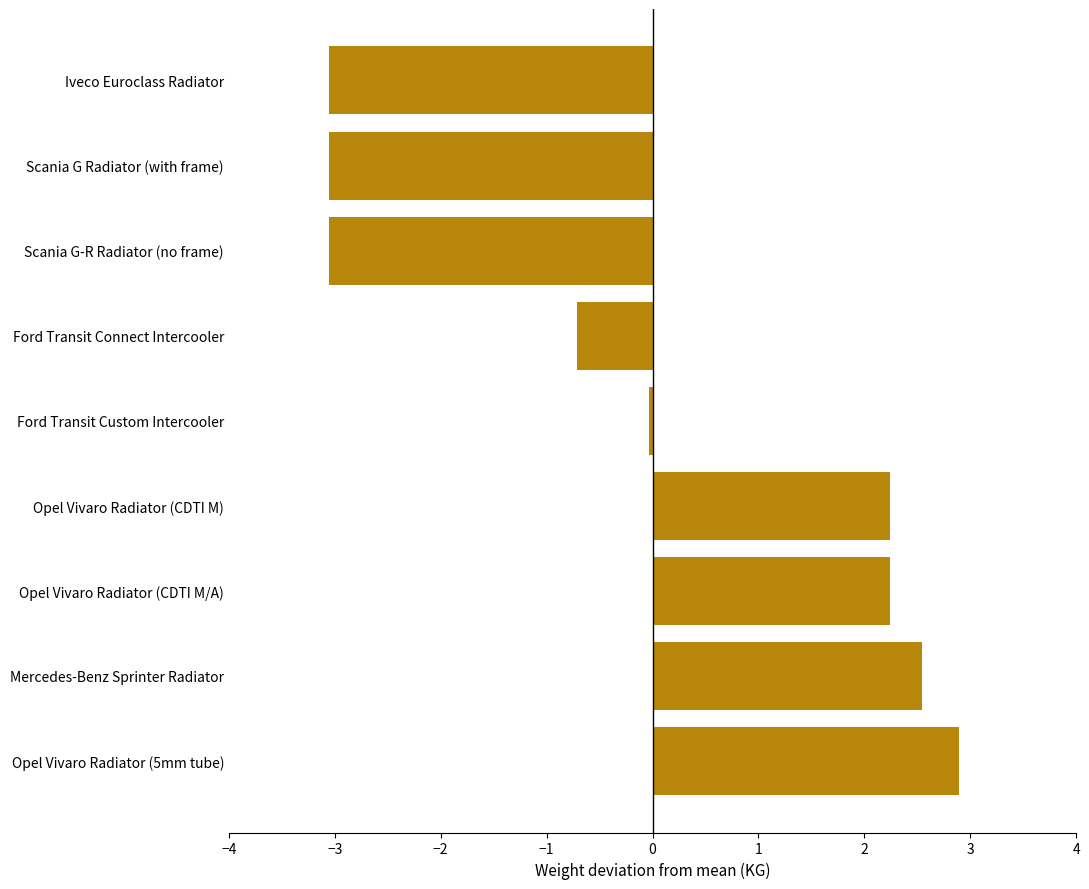

What is the maximum value shown in the chart?

2.9